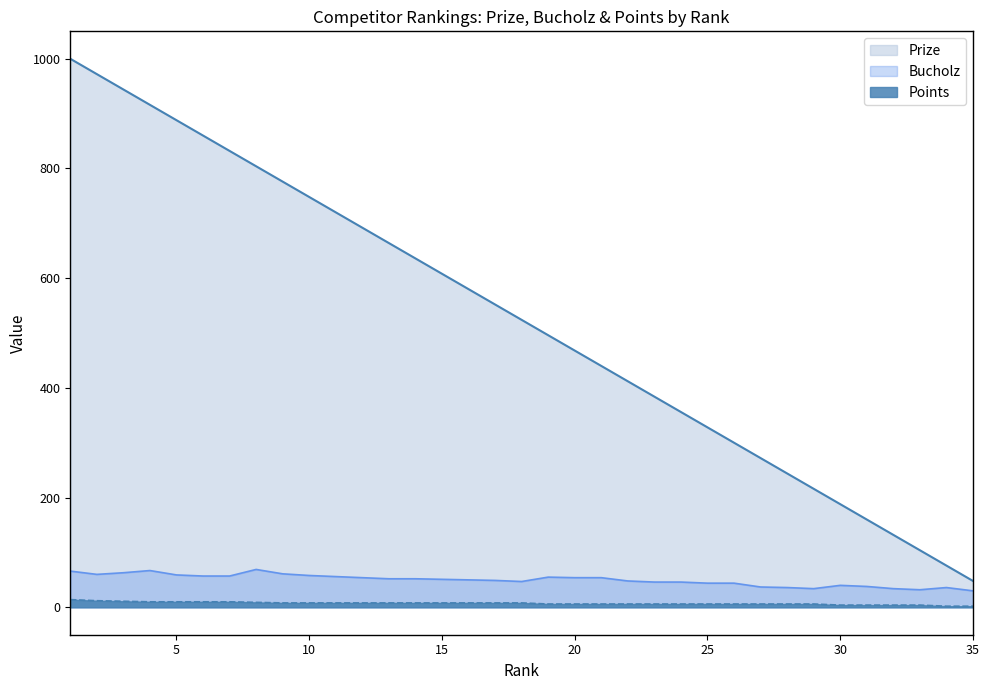

How many data points does each series have?

35